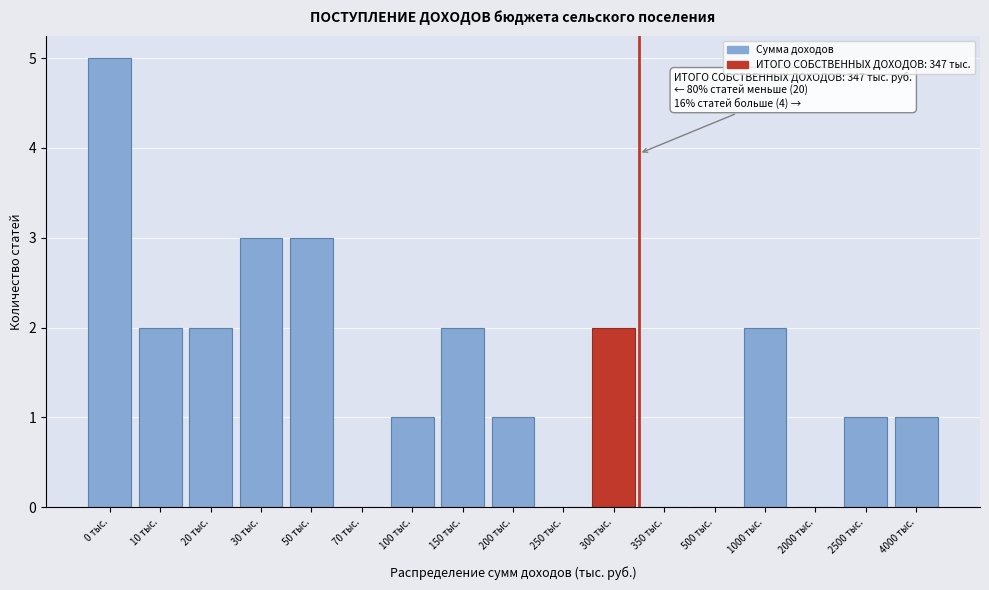

Reading left to right, list all the values displayed in this chart.

0 тыс.=5	10 тыс.=2	20 тыс.=2	30 тыс.=3	50 тыс.=3	70 тыс.=0	100 тыс.=1	150 тыс.=2	200 тыс.=1	250 тыс.=0	300 тыс.=2	350 тыс.=0	500 тыс.=0	1000 тыс.=2	2000 тыс.=0	2500 тыс.=1	4000 тыс.=1